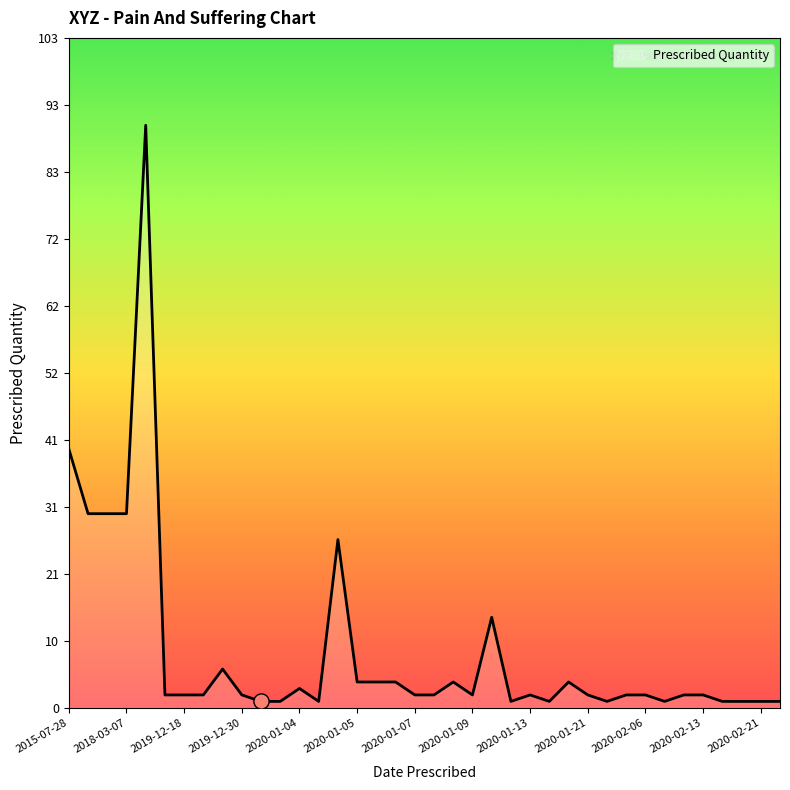

What is the difference between the maximum and minimum values?

89